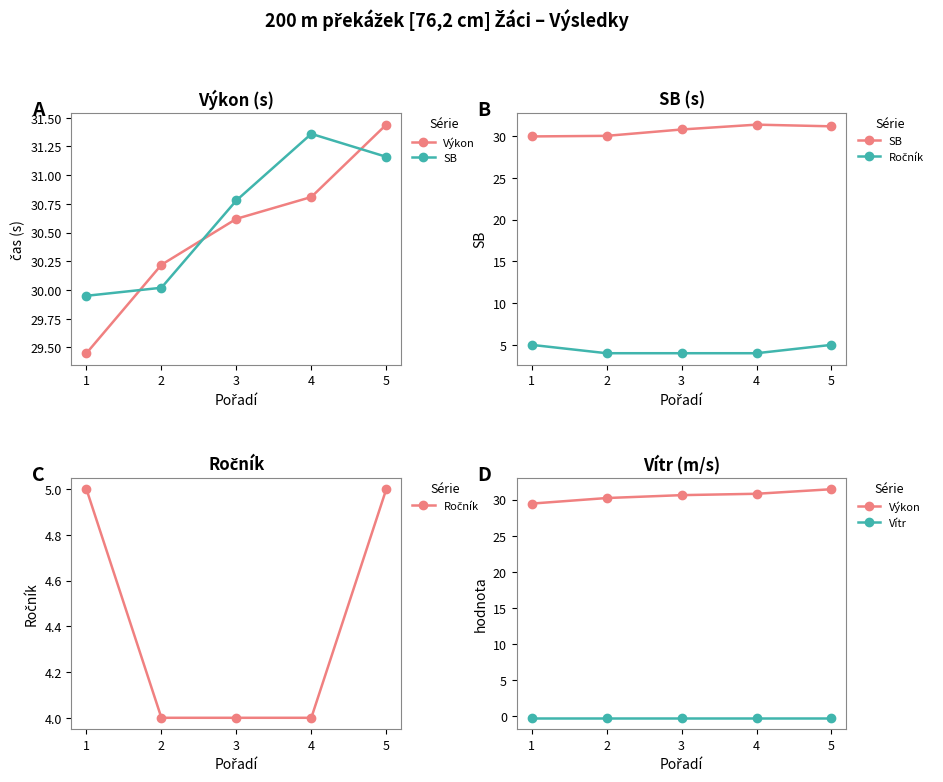

True or false: SB has more than 2 interior local peaks.

False